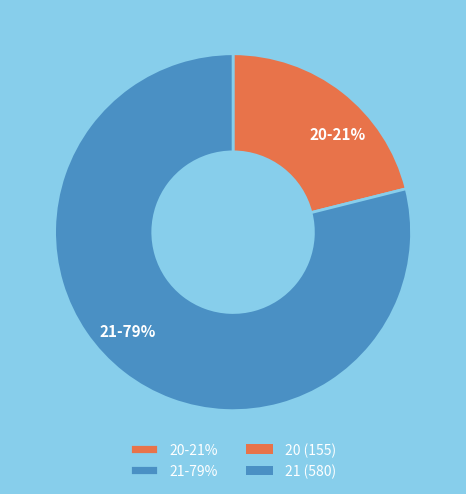

What is the smallest slice in the pie chart?

20